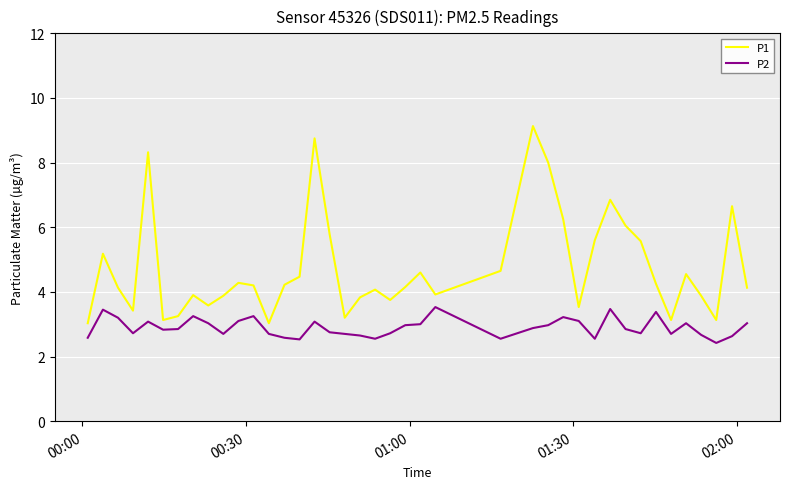

List the series in order of their overall mean, highest first.

P1, P2